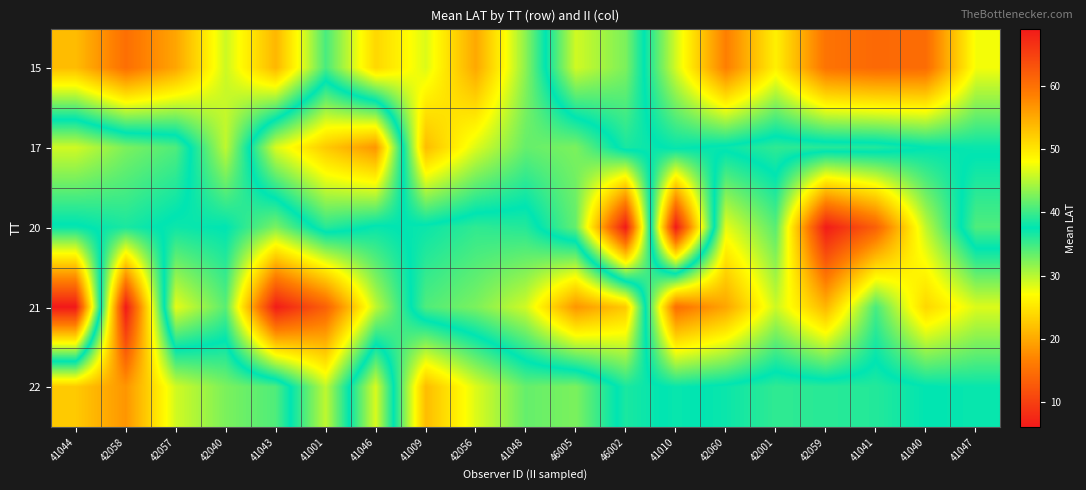

Rank the series by their maximum value, from lowest to highest.

15, 17, 22, 20, 21